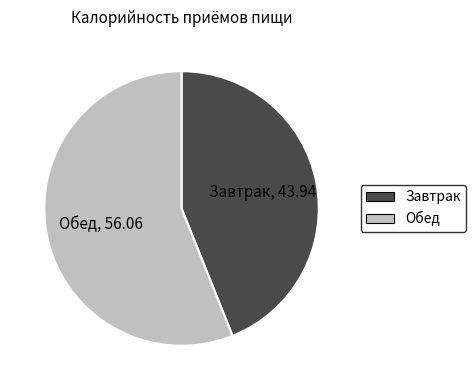

Is it true that Обед is 65% of the pie?

False